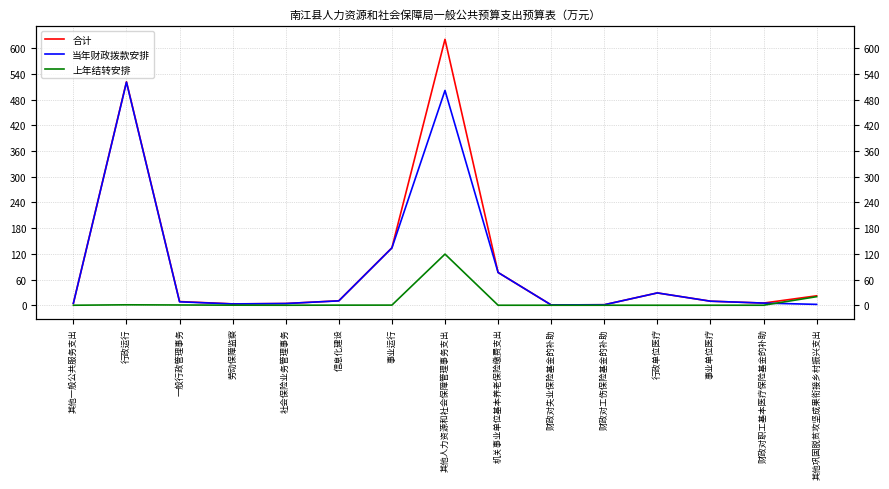

Reading right to left, transcribe all the data shown in this chart.

合计: 其他巩固脱贫攻坚成果衔接乡村振兴支出=22.0	财政对职工基本医疗保险基金的补助=5.0	事业单位医疗=9.4	行政单位医疗=28.7	财政对工伤保险基金的补助=1.1	财政对失业保险基金的补助=0.7	机关事业单位基本养老保险缴费支出=76.5	其他人力资源和社会保障管理事务支出=620.9	事业运行=134.0	信息化建设=10.4	社会保险业务管理事务=4.0	劳动保障监察=3.1	一般行政管理事务=8.6	行政运行=521.8	其他一般公共服务支出=4.5
当年财政拨款安排: 其他巩固脱贫攻坚成果衔接乡村振兴支出=2.0	财政对职工基本医疗保险基金的补助=5.0	事业单位医疗=9.4	行政单位医疗=28.7	财政对工伤保险基金的补助=1.1	财政对失业保险基金的补助=0.7	机关事业单位基本养老保险缴费支出=76.5	其他人力资源和社会保障管理事务支出=501.5	事业运行=133.8	信息化建设=10.2	社会保险业务管理事务=4.0	劳动保障监察=3.0	一般行政管理事务=8.0	行政运行=520.8	其他一般公共服务支出=4.5
上年结转安排: 其他巩固脱贫攻坚成果衔接乡村振兴支出=20.0	财政对职工基本医疗保险基金的补助=0.0	事业单位医疗=0.0	行政单位医疗=0.0	财政对工伤保险基金的补助=0.0	财政对失业保险基金的补助=0.0	机关事业单位基本养老保险缴费支出=0.0	其他人力资源和社会保障管理事务支出=119.4	事业运行=0.3	信息化建设=0.2	社会保险业务管理事务=0.0	劳动保障监察=0.1	一般行政管理事务=0.6	行政运行=1.0	其他一般公共服务支出=0.0